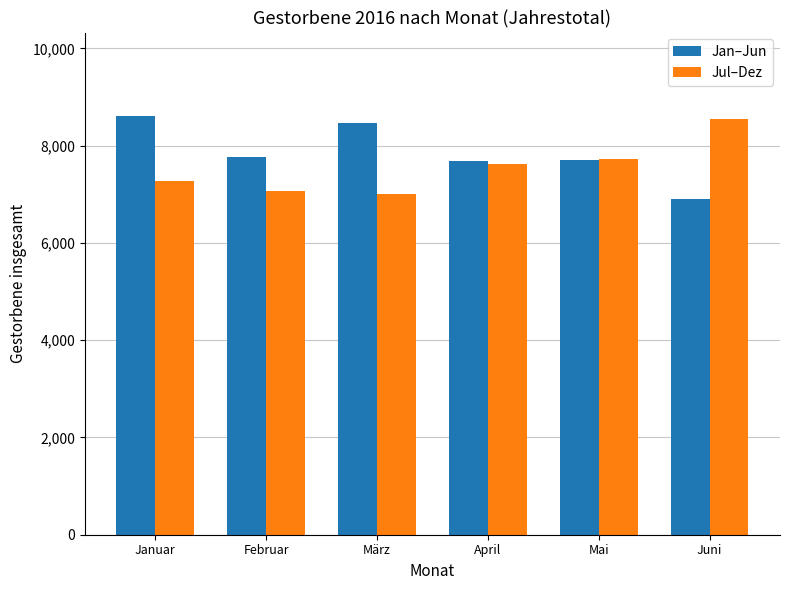

Which series changed the most between Januar and Februar?

Jan–Jun